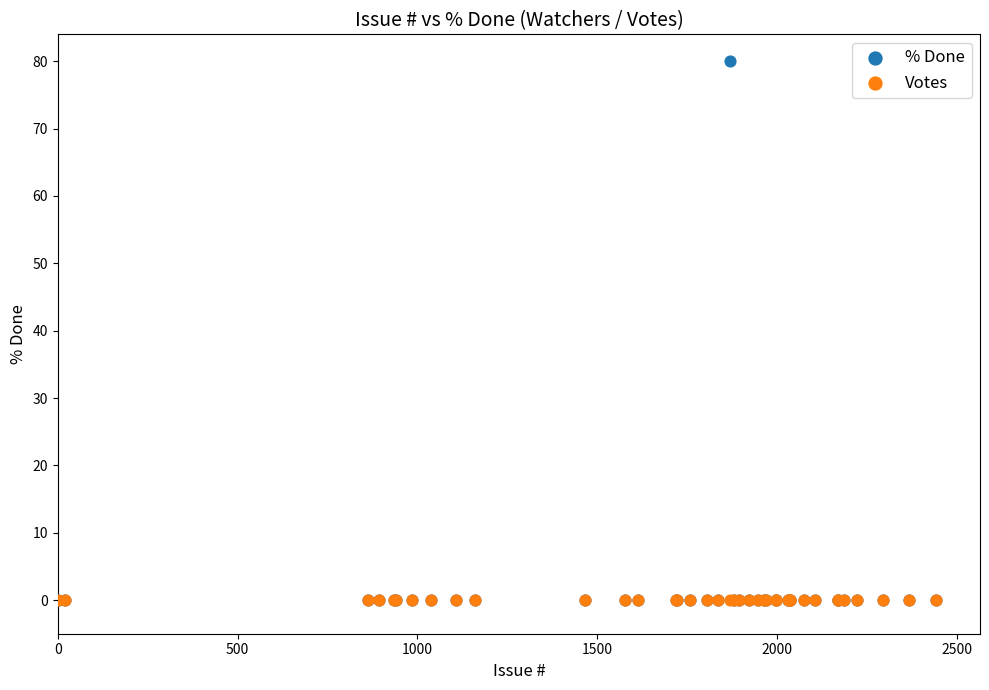

What are all the series names shown in the legend?

% Done, Votes